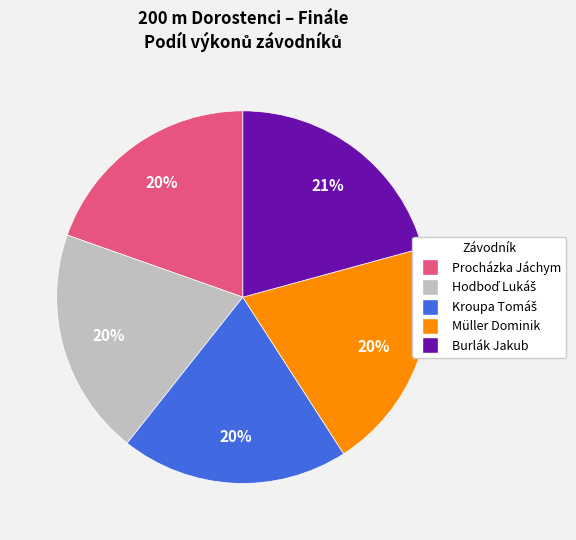

To the nearest percent, what is the average slice percentage?

20%